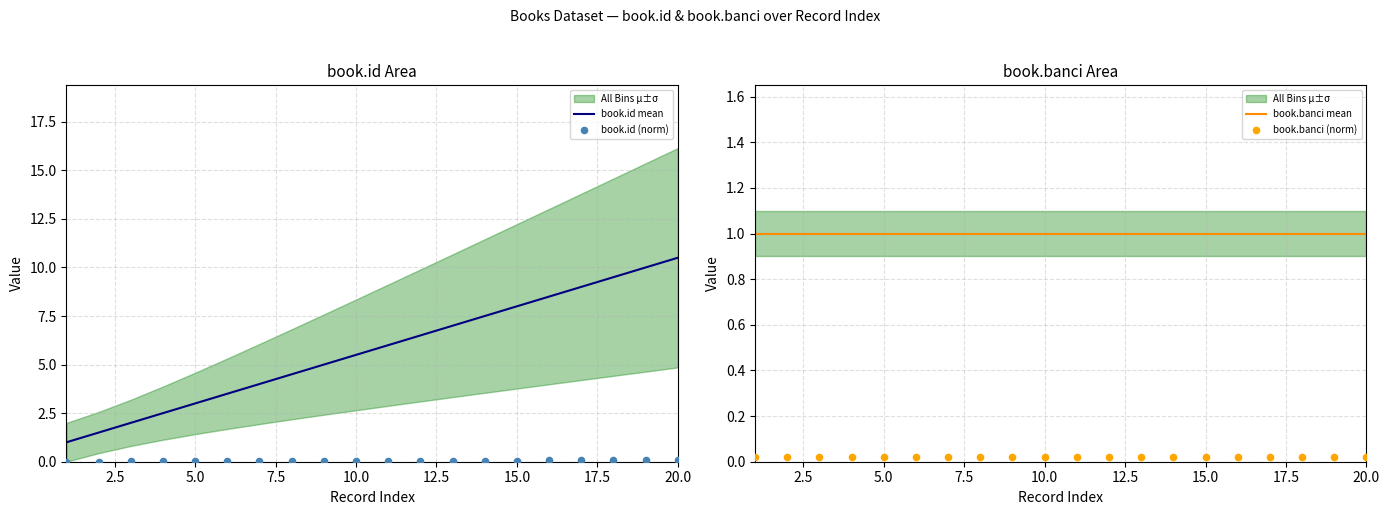

The value of book.id mean at 5.0 is 3.0. True or false?

True